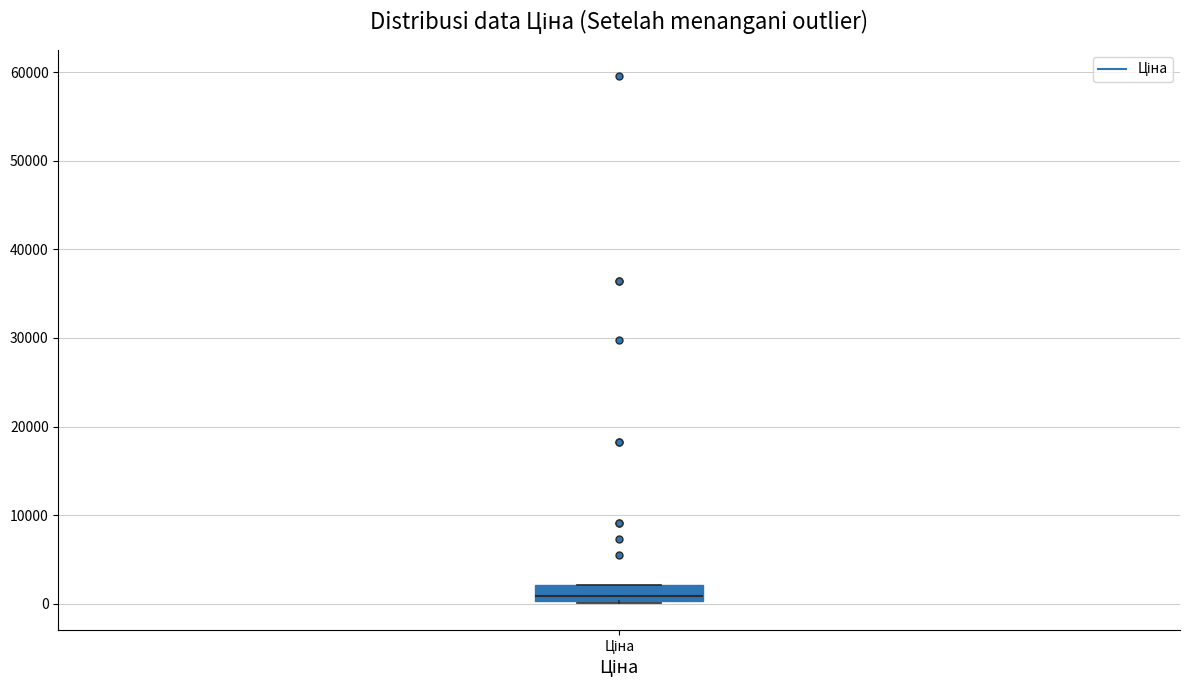

Transcribe this box plot: give where the median line is, the range the box spans, and where the two whiskers end, as read against the y-axis. The values are not printed on the chart, so give them approximately, as read against the axis.

median 1000, box 0 to 2000, whiskers 0 to 2000